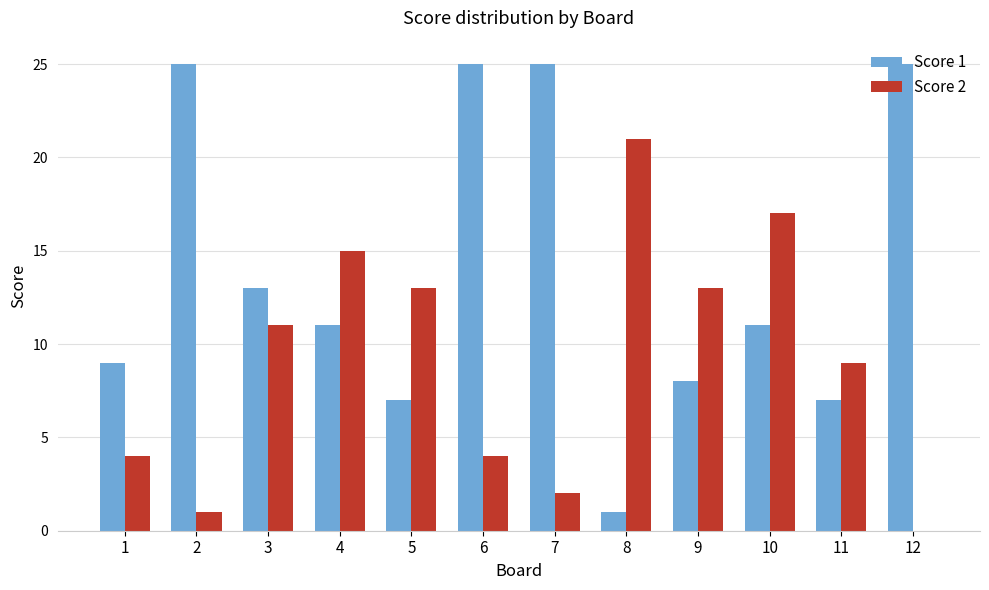

Is the value of Score 1 at 11 greater than the value of Score 2 at 6?

Yes